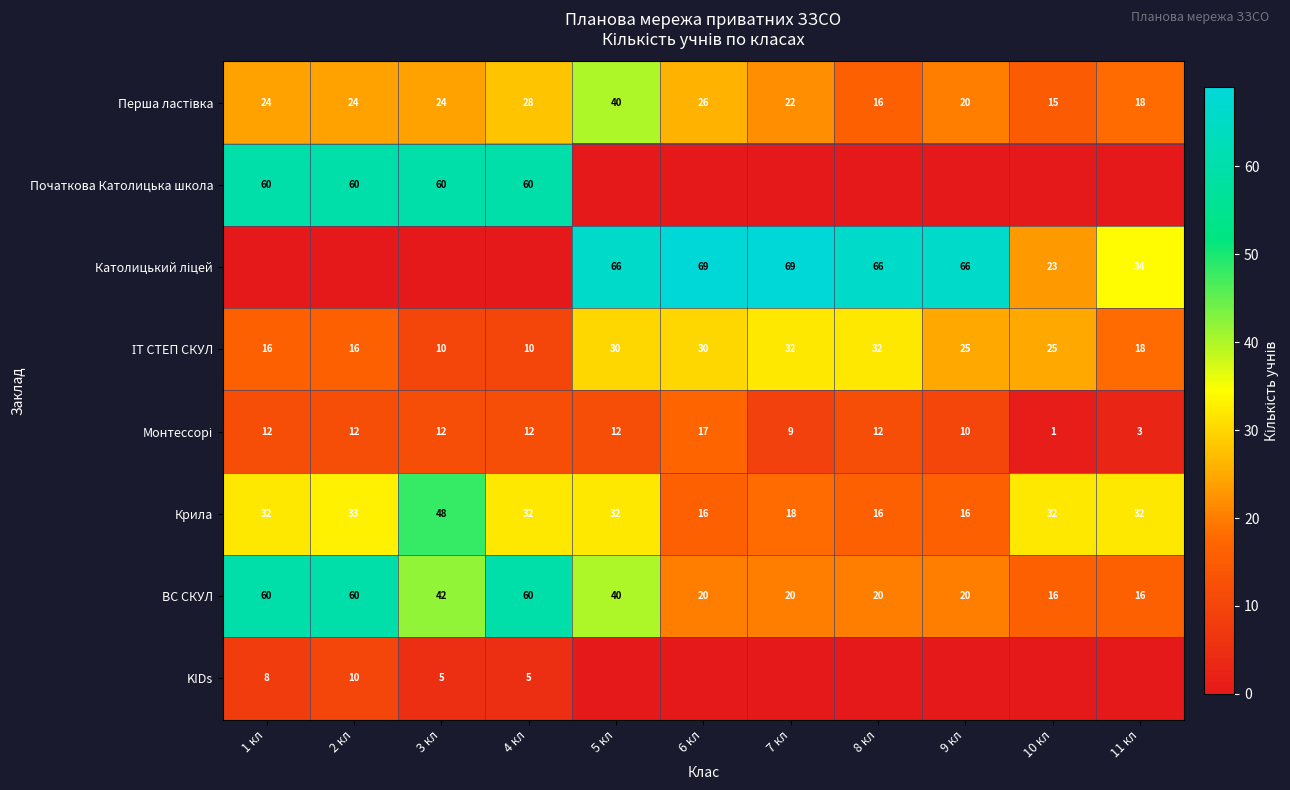

The Крила series shows 74 at 3 кл. True or false?

False